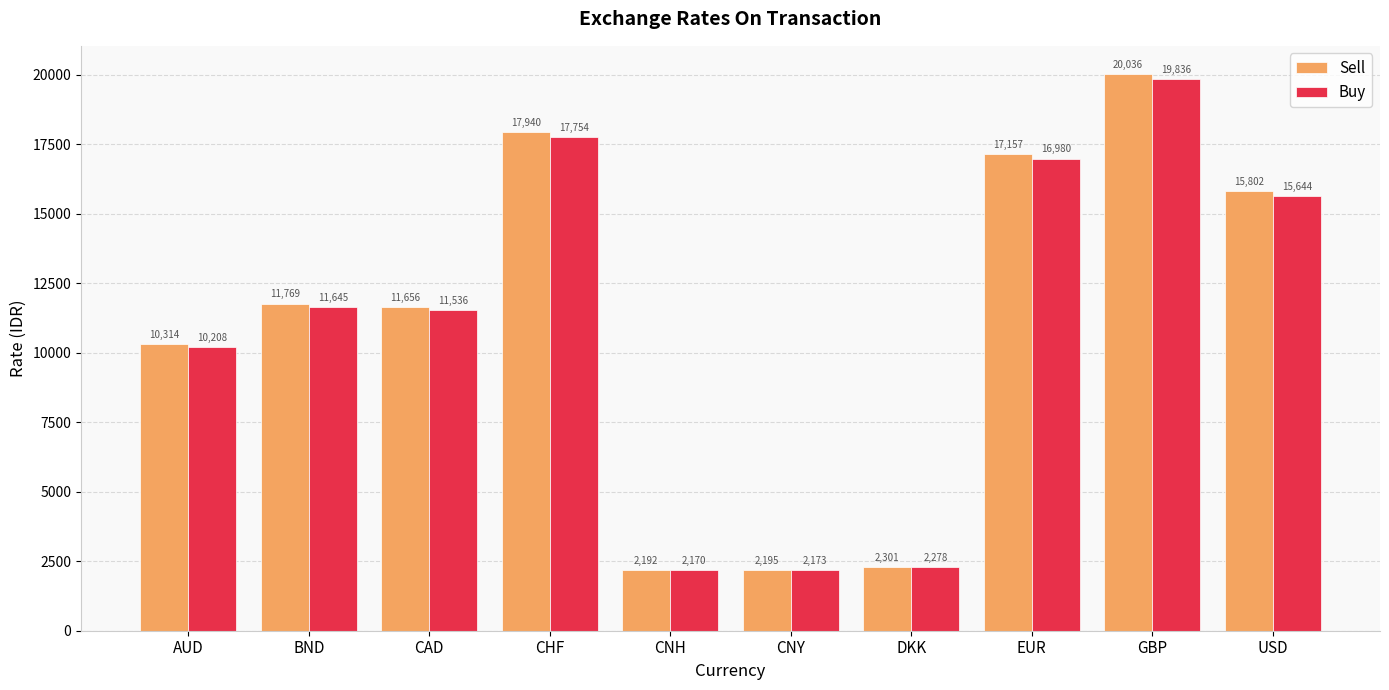

What is the approximate value of Buy at EUR?

16980.4